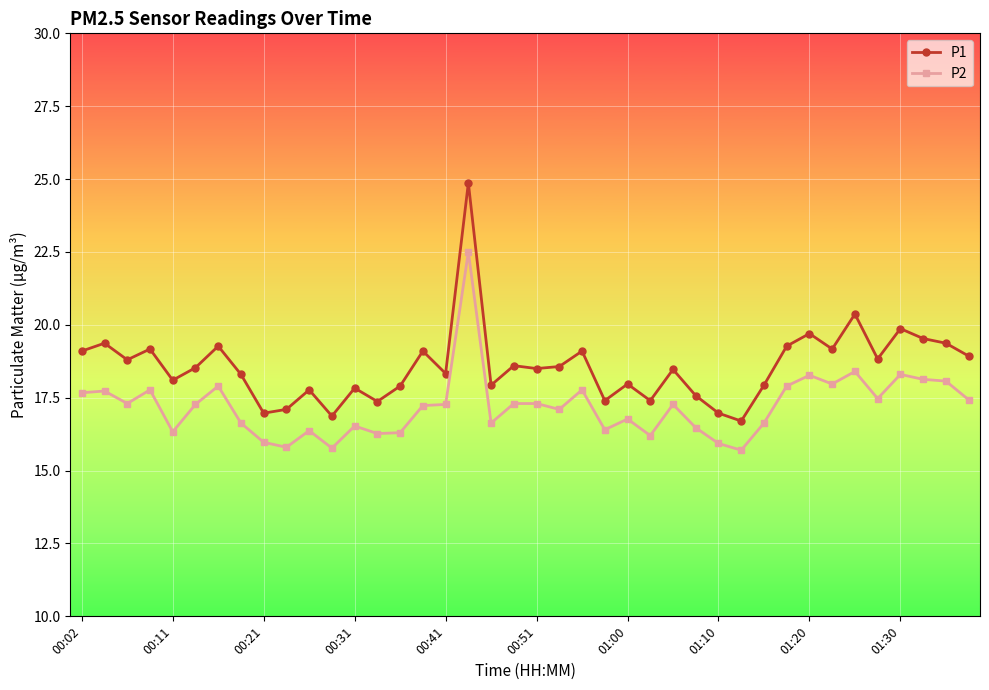

Rank the series by their average value, from highest to lowest.

P1, P2